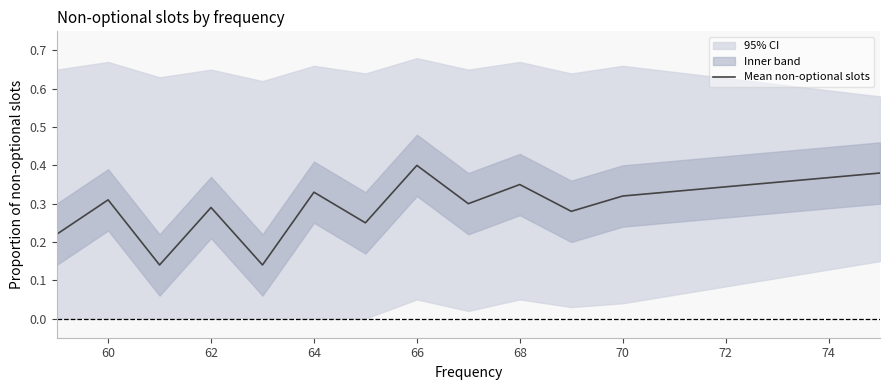

True or false: Mean non-optional slots has a value of 0.2 at 60.

False